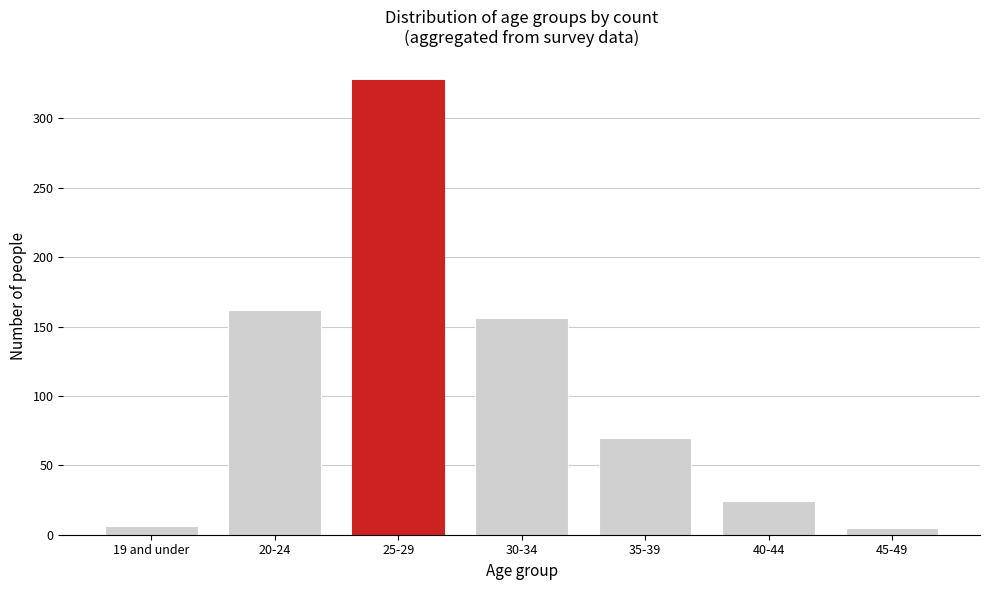

At which label is the value closest to 166?

20-24